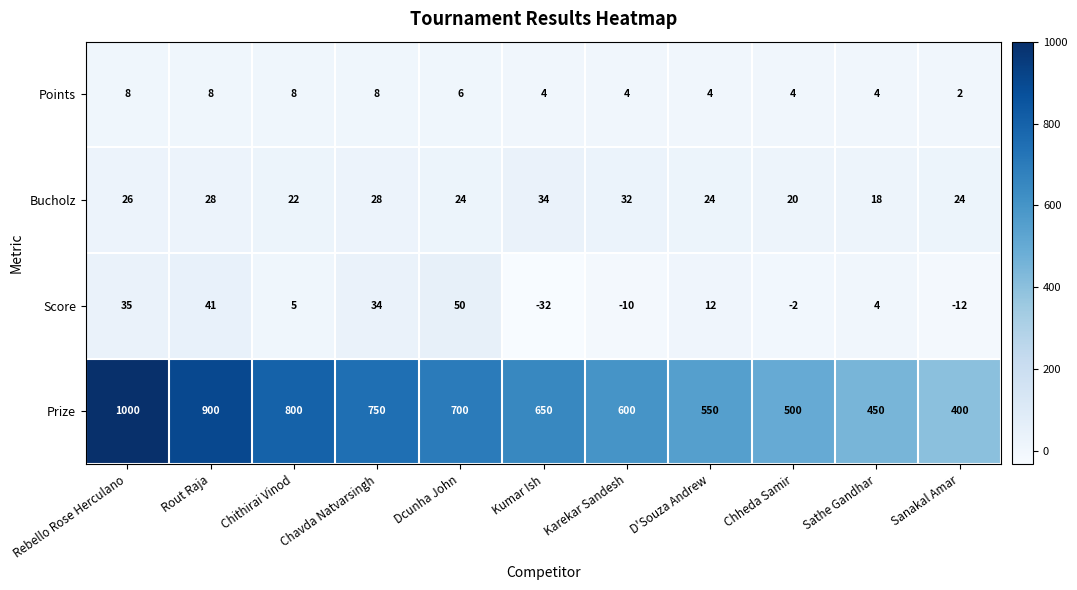

Which category has the highest value across all series?

Rebello Rose Herculano